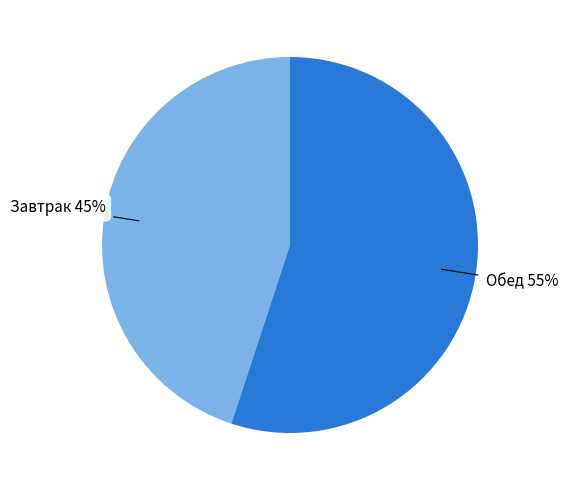

Is there a majority slice in this chart?

Yes